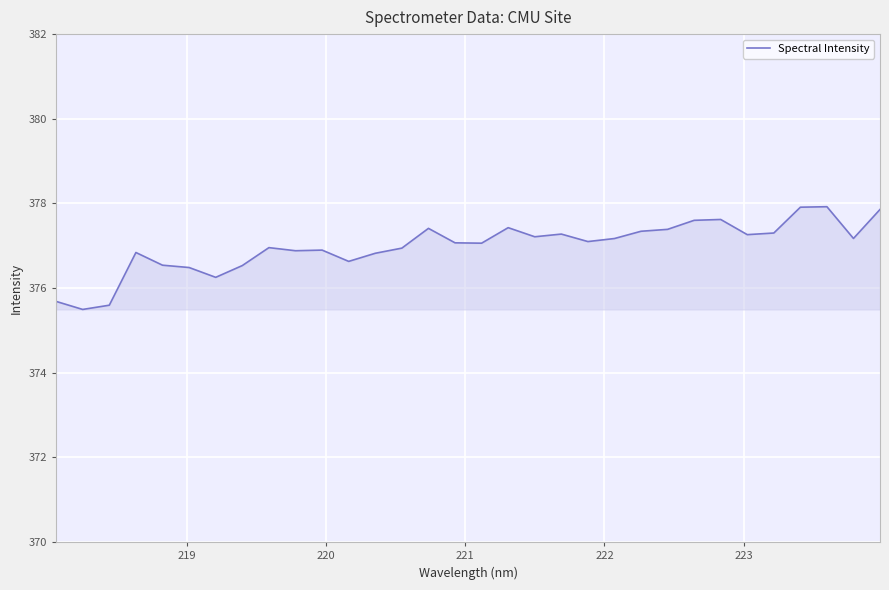

How many distinct data groups are displayed?

1